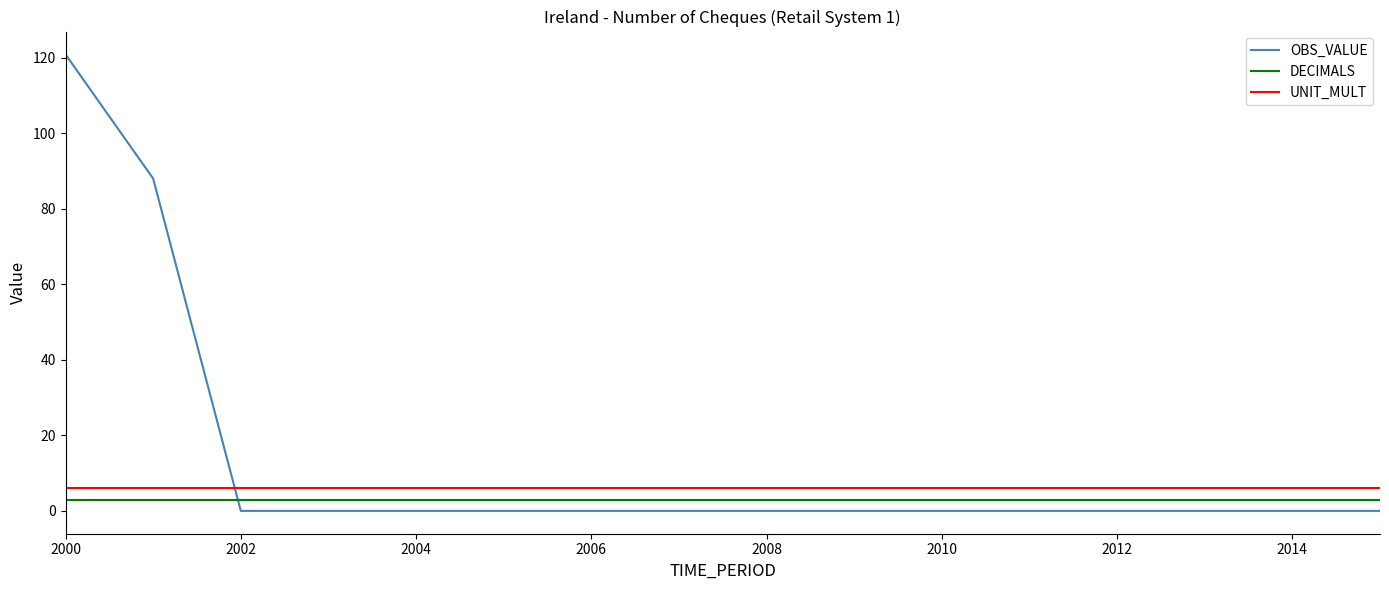

Which series has the widest spread of values?

OBS_VALUE